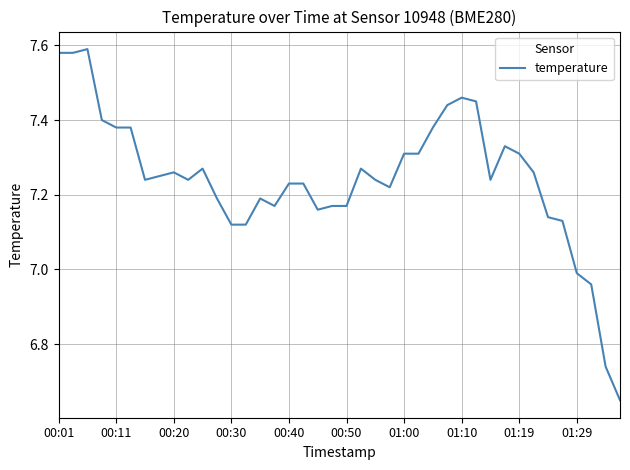

How many lines are shown in the chart?

1